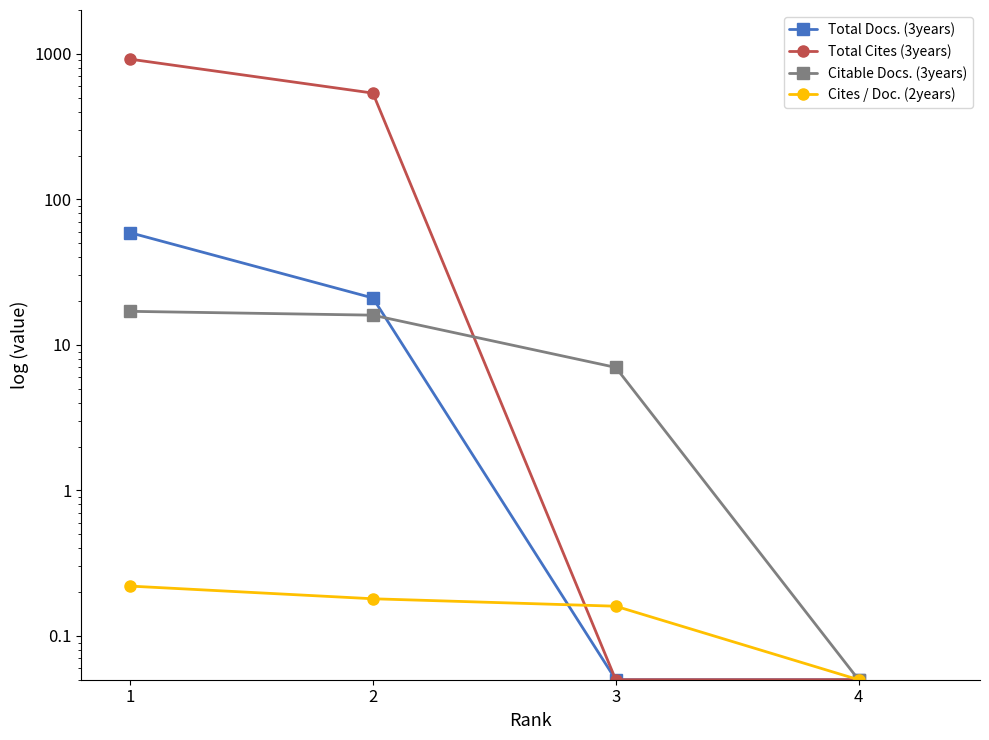

Rank the series by their maximum value, from lowest to highest.

Cites / Doc. (2years), Citable Docs. (3years), Total Docs. (3years), Total Cites (3years)